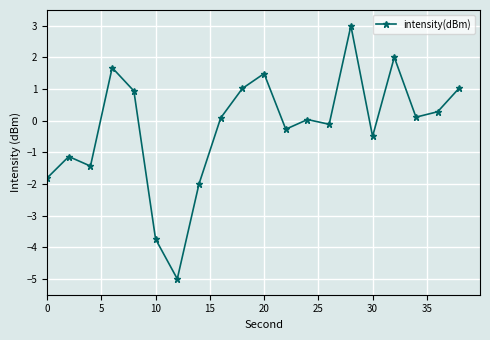

True or false: the data has more than 0 interior local peaks.

True